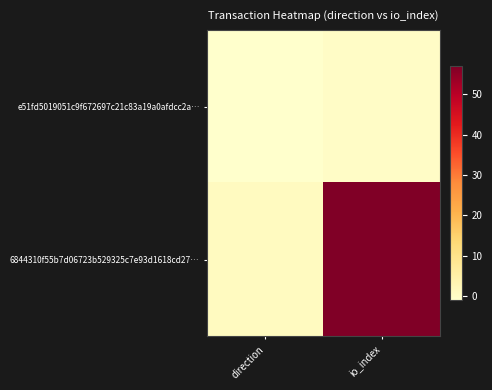

Which series has the widest spread of values?

6844310f55b7d06723b529325c7e93d1618cd27…